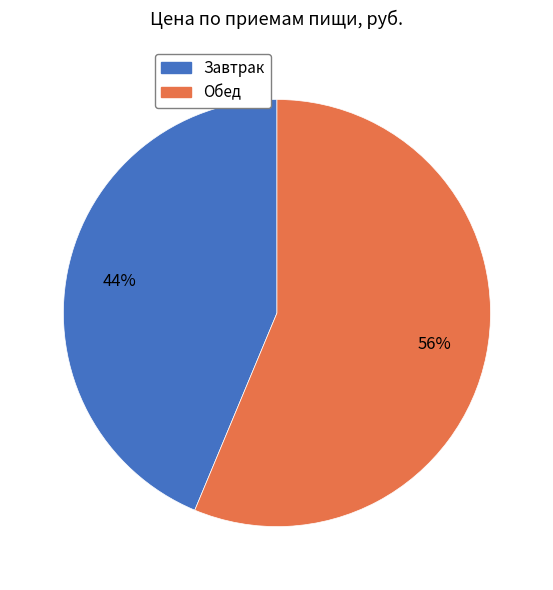

Which category accounts for the majority?

Обед